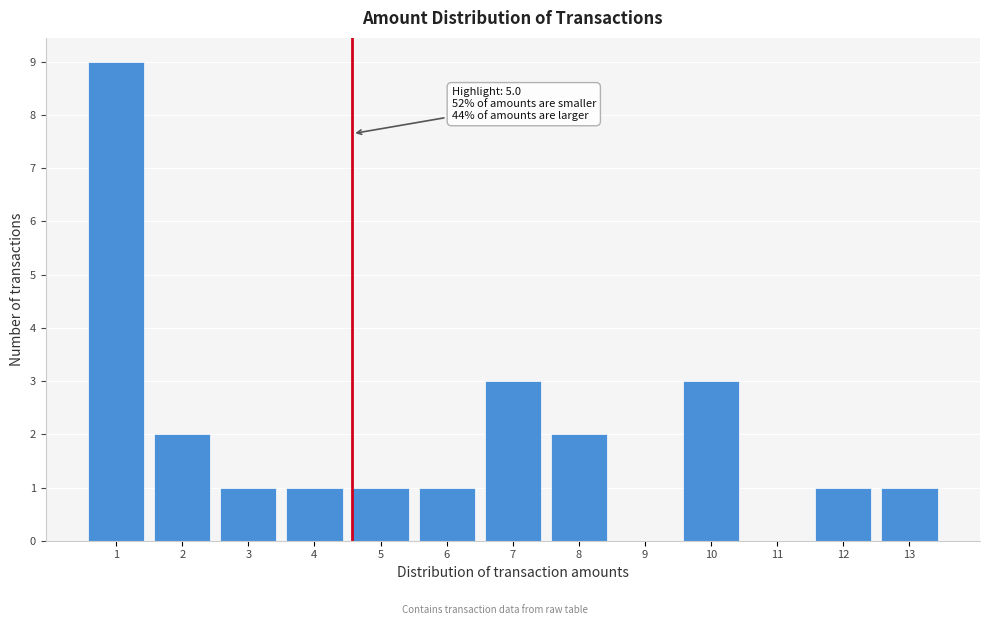

Reading right to left, transcribe all the data shown in this chart.

13=1	12=1	11=0	10=3	9=0	8=2	7=3	6=1	5=1	4=1	3=1	2=2	1=9